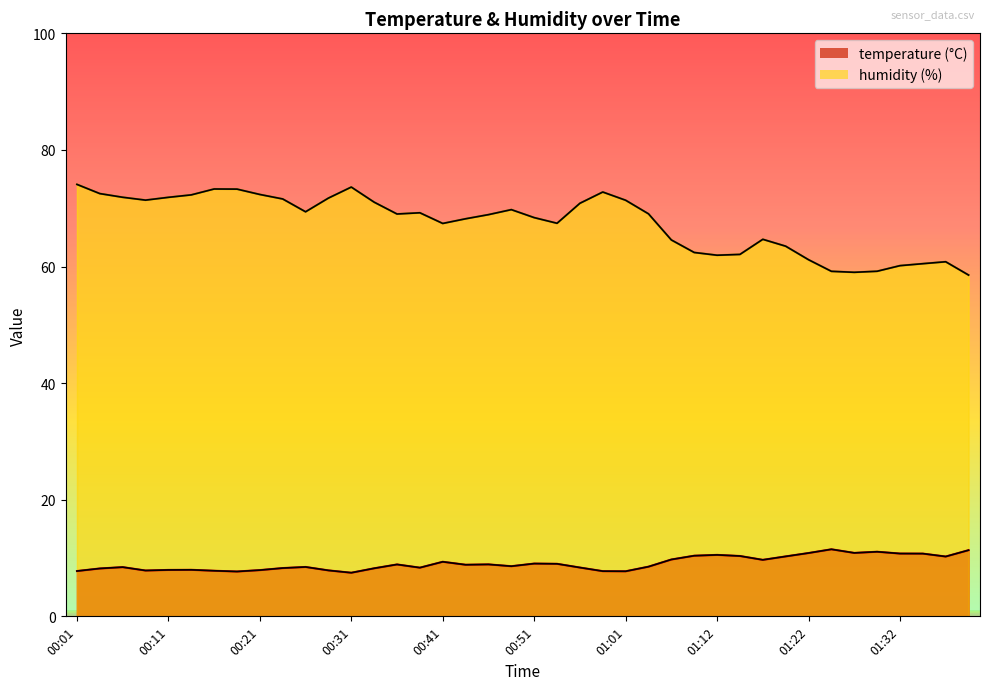

True or false: temperature and humidity cross at least once.

False